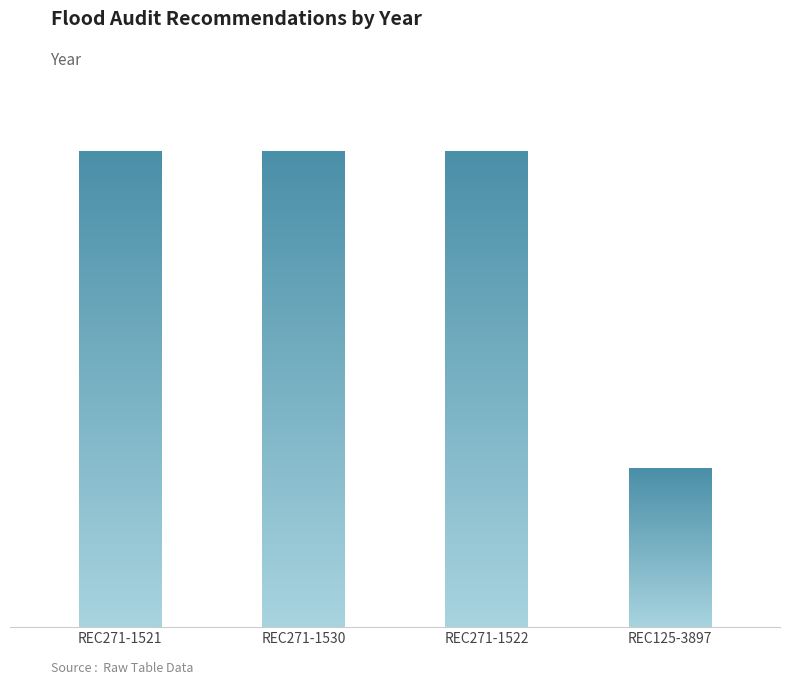

Rank the categories by value from lowest to highest.

REC125-3897, REC271-1521, REC271-1530, REC271-1522